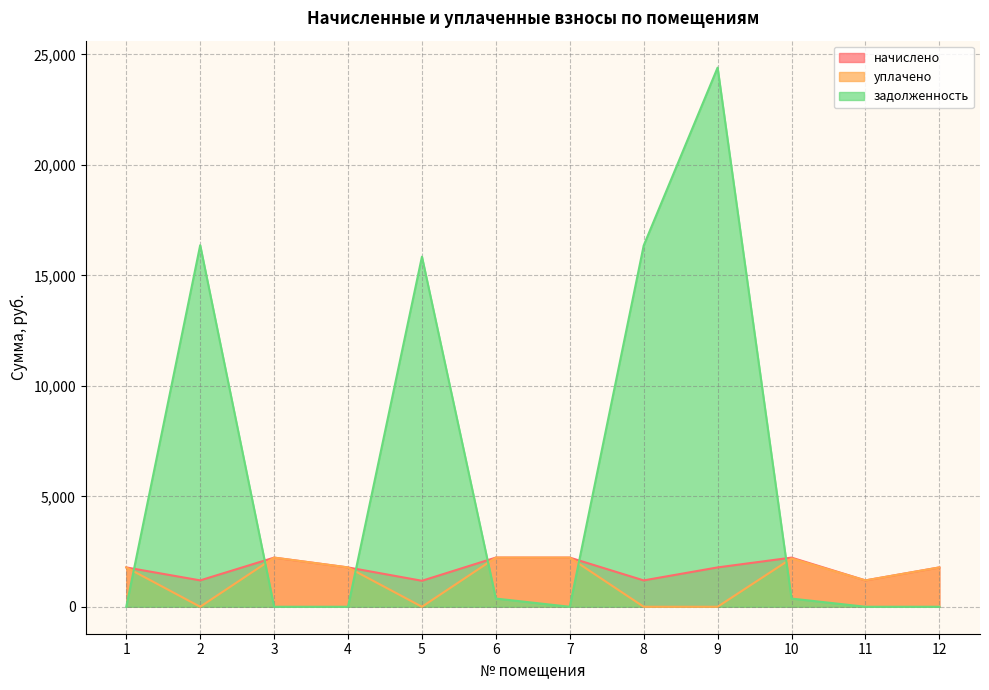

What is the value of the начислено point at the 12th from the left?

1780.9